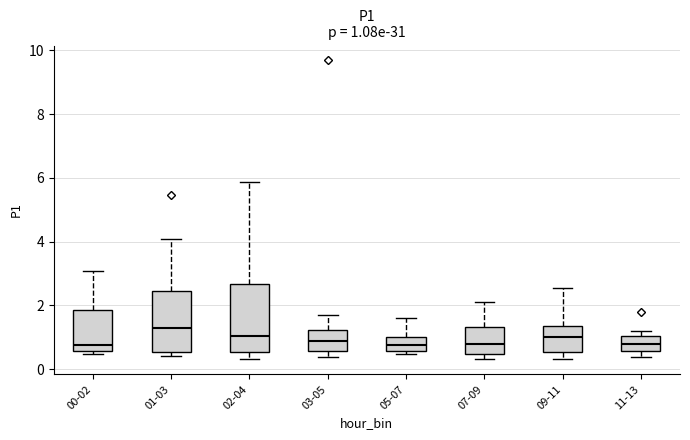

Which box has the highest median line?

01-03